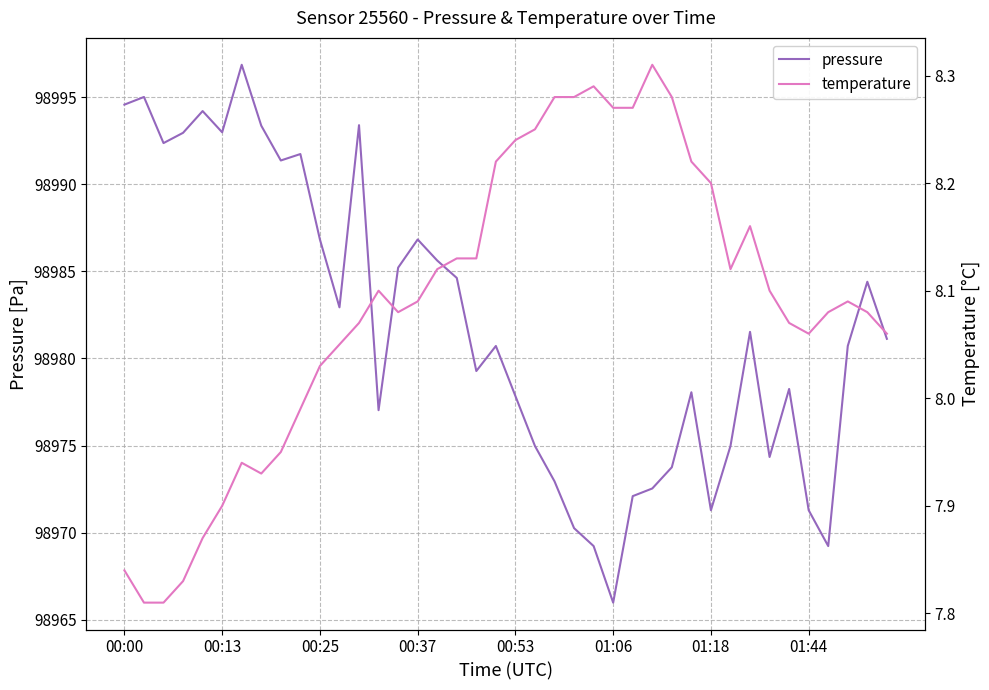

Is it true that pressure equals 98981.5 at 32?

True